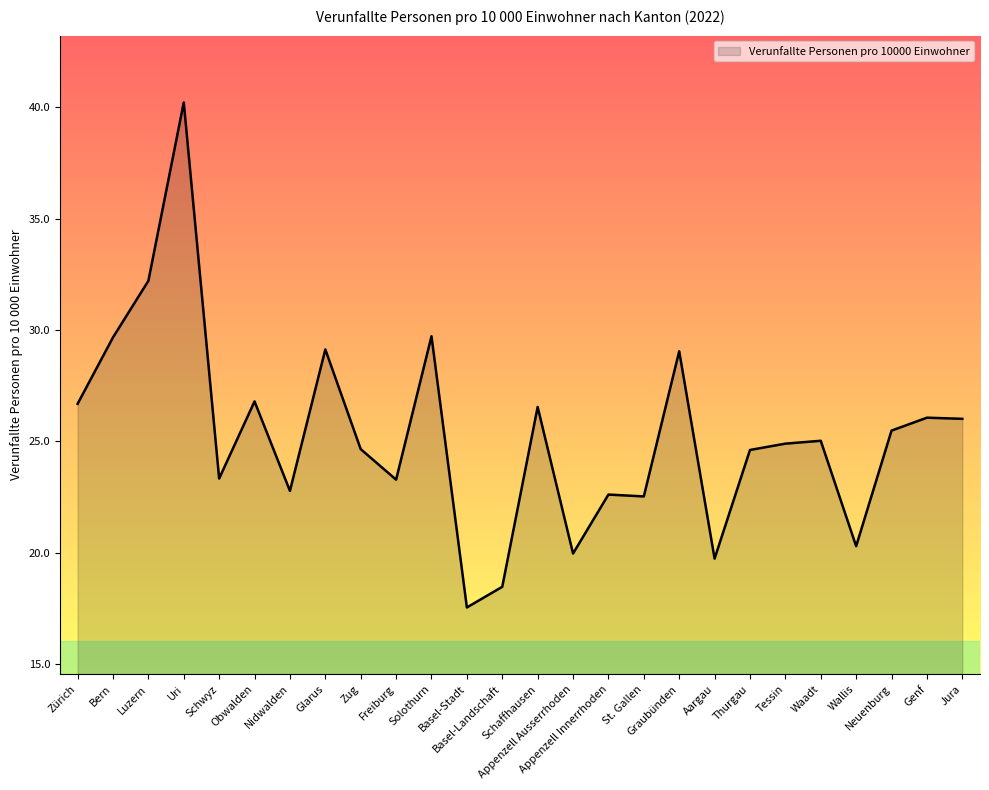

At which category does the data reach its first local peak?

Uri